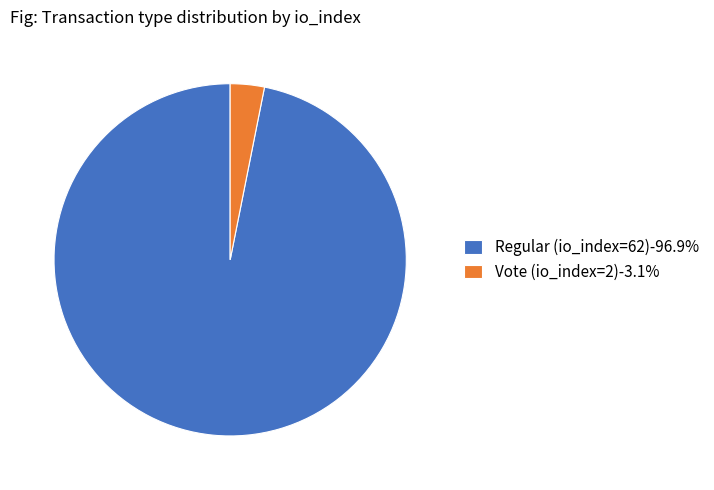

Is the sum of Regular (io_index=62)-96.9% and Vote (io_index=2)-3.1% greater than half?

Yes